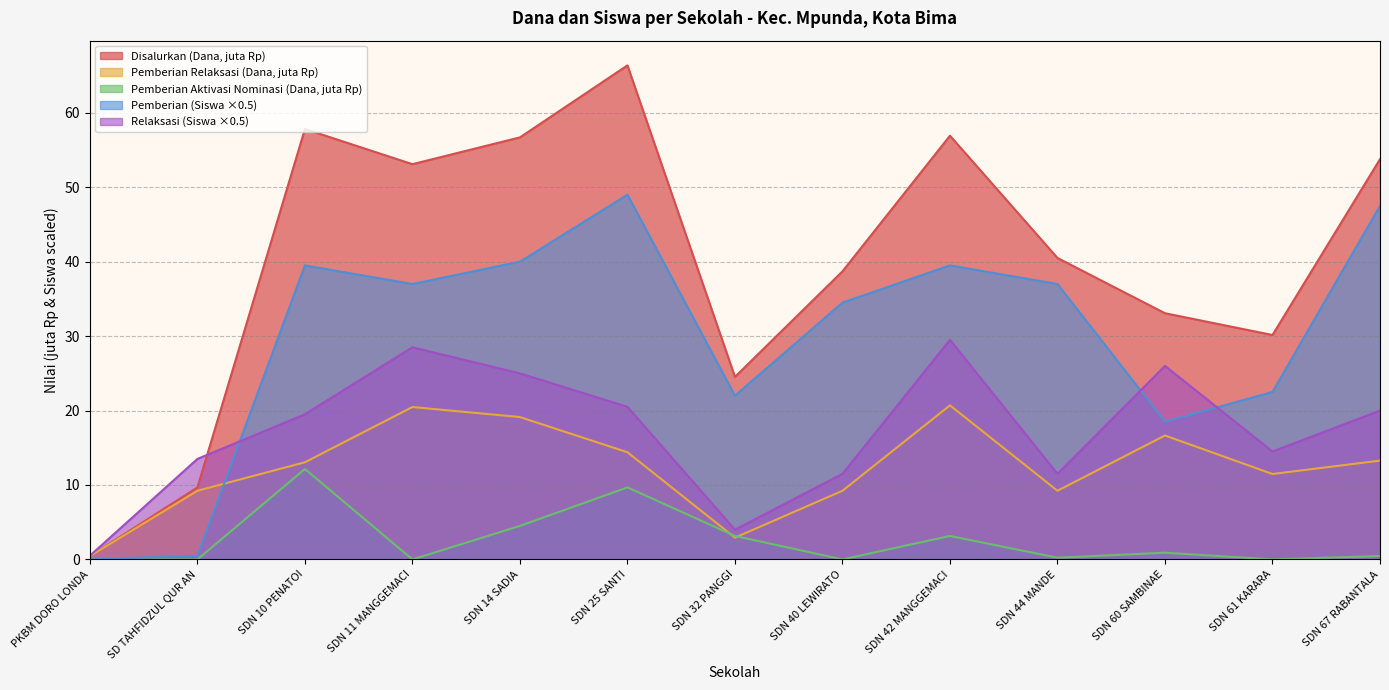

What is the difference between the maximum and second lowest values in the Pemberian Relaksasi (Dana) series?

17.8